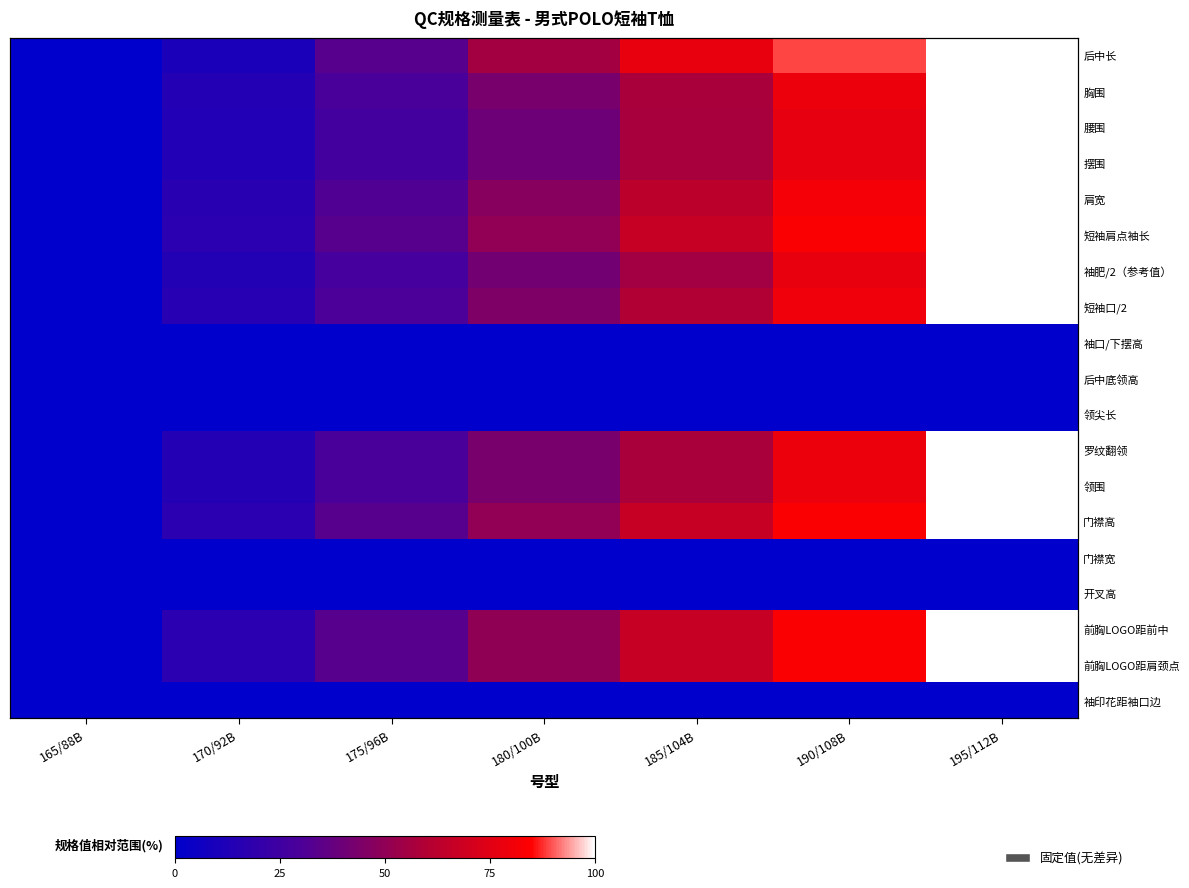

At which category does the chart reach its peak across all series?

195/112B